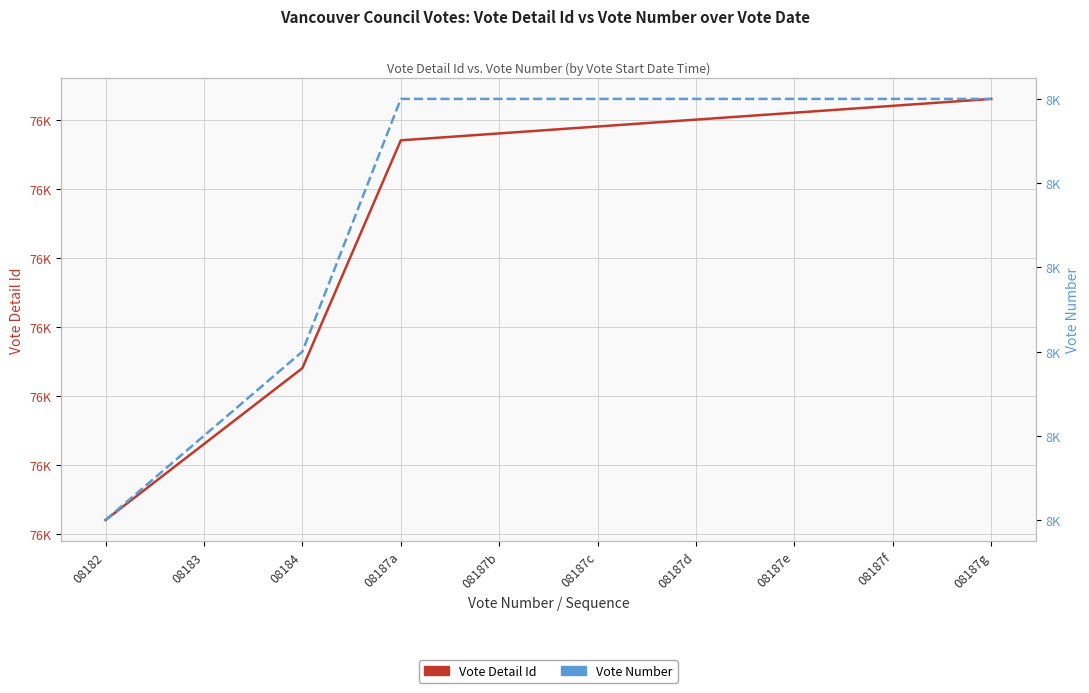

Rank the series by their maximum value, from highest to lowest.

Vote Detail Id, Vote Number